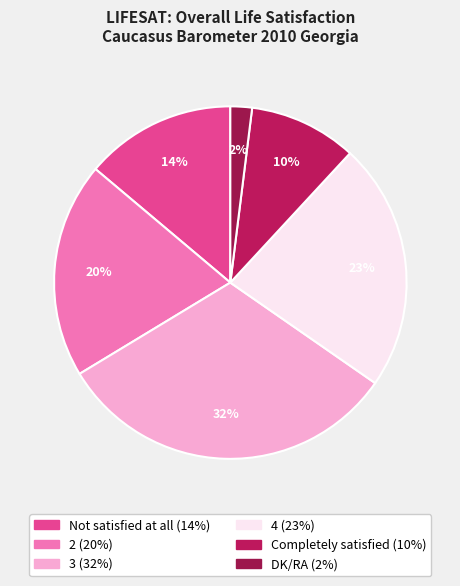

Rank the categories by value from highest to lowest.

3, 4, 2, Not satisfied at all, Completely satisfied, DK/RA